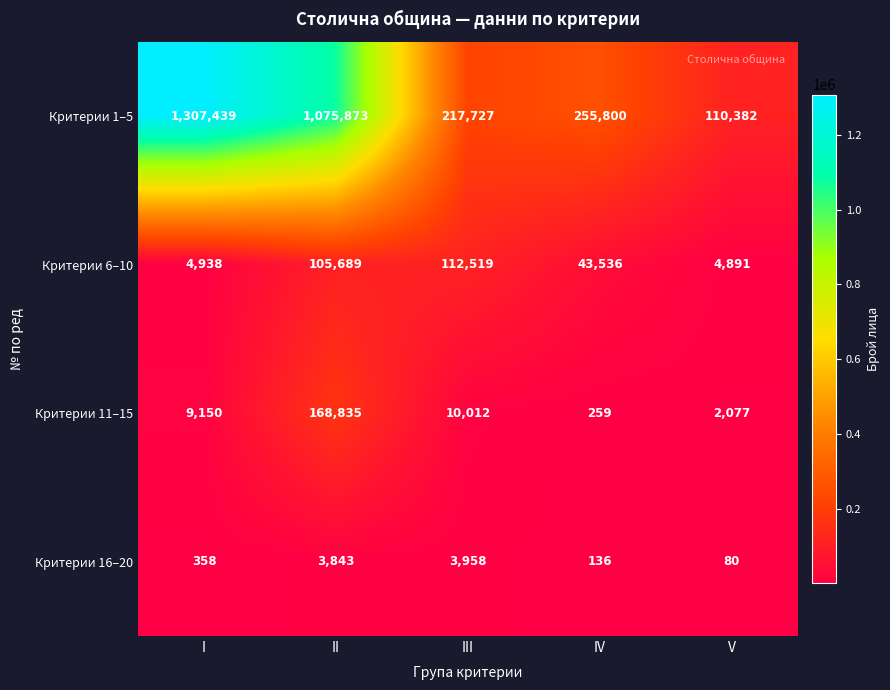

The value of Критерии 1–5 at II is 1636842. True or false?

False